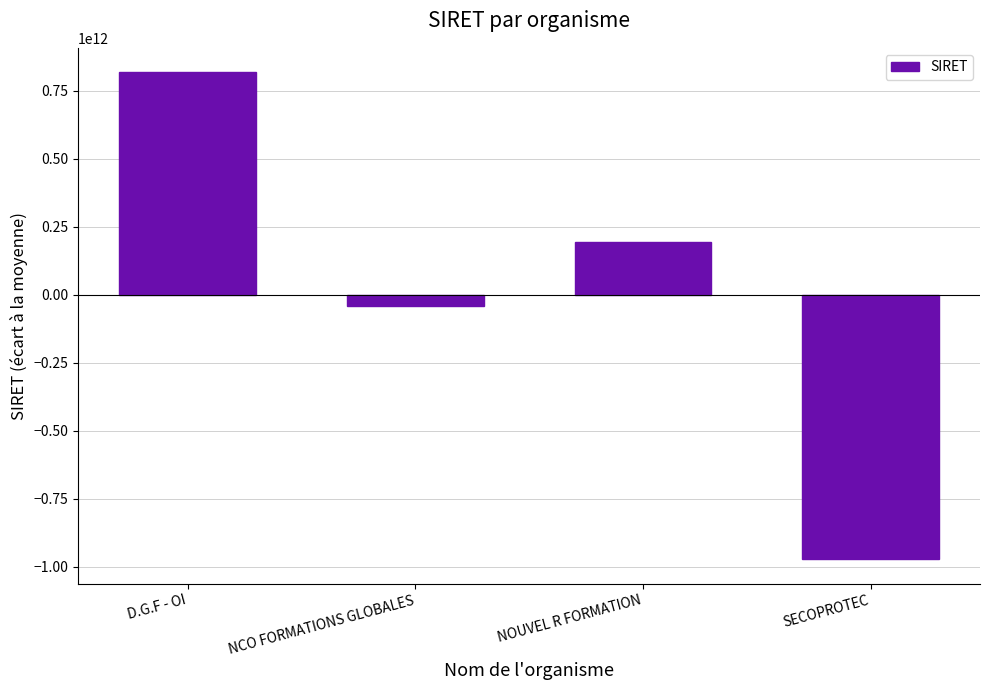

The value at D.G.F - OI is 818722275016.5. True or false?

True